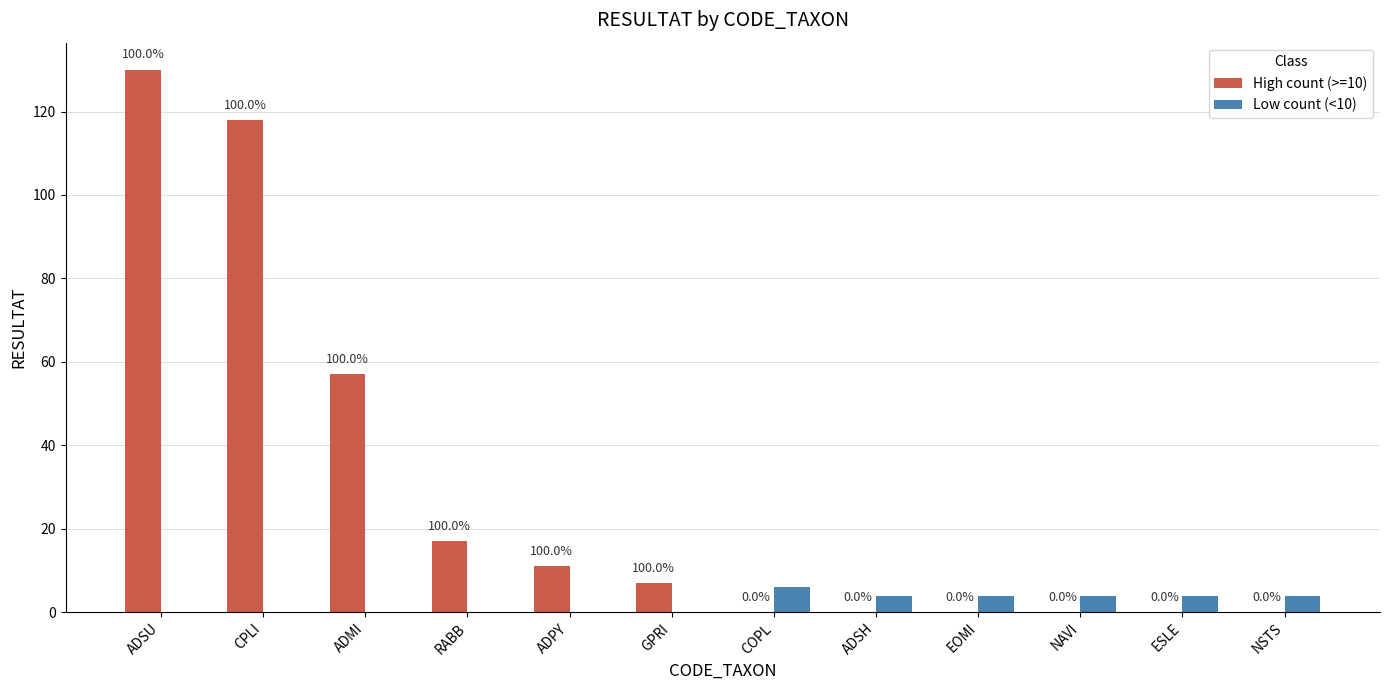

What is the maximum value shown in the chart?

130